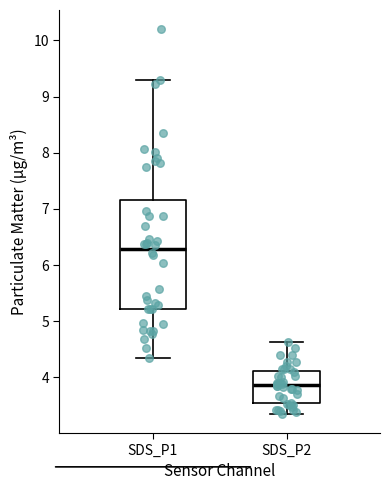

Which box has the lowest median line?

SDS_P2